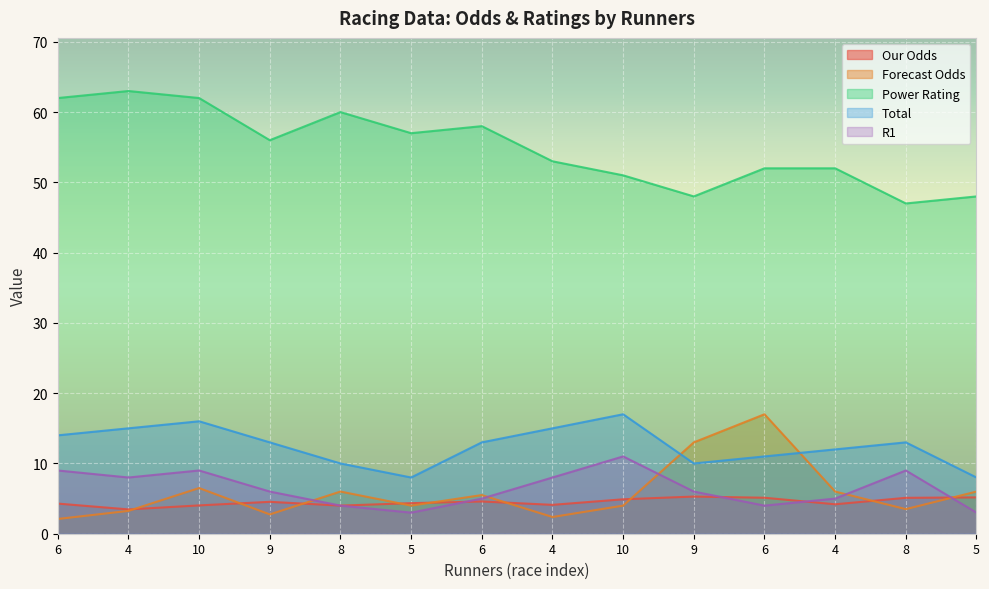

At which category is the sum across all series the highest?

10